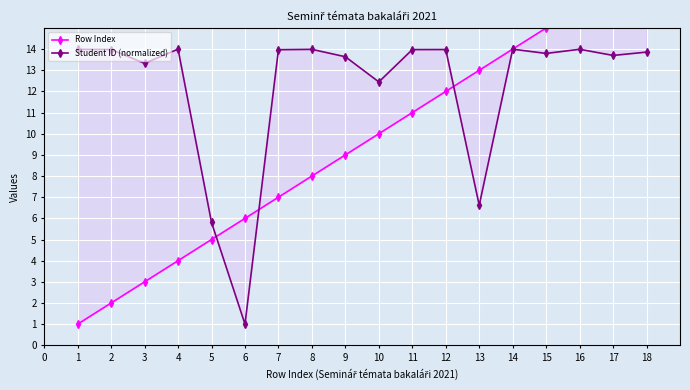

The Student ID (normalized) series shows 14.0 at 2. True or false?

True